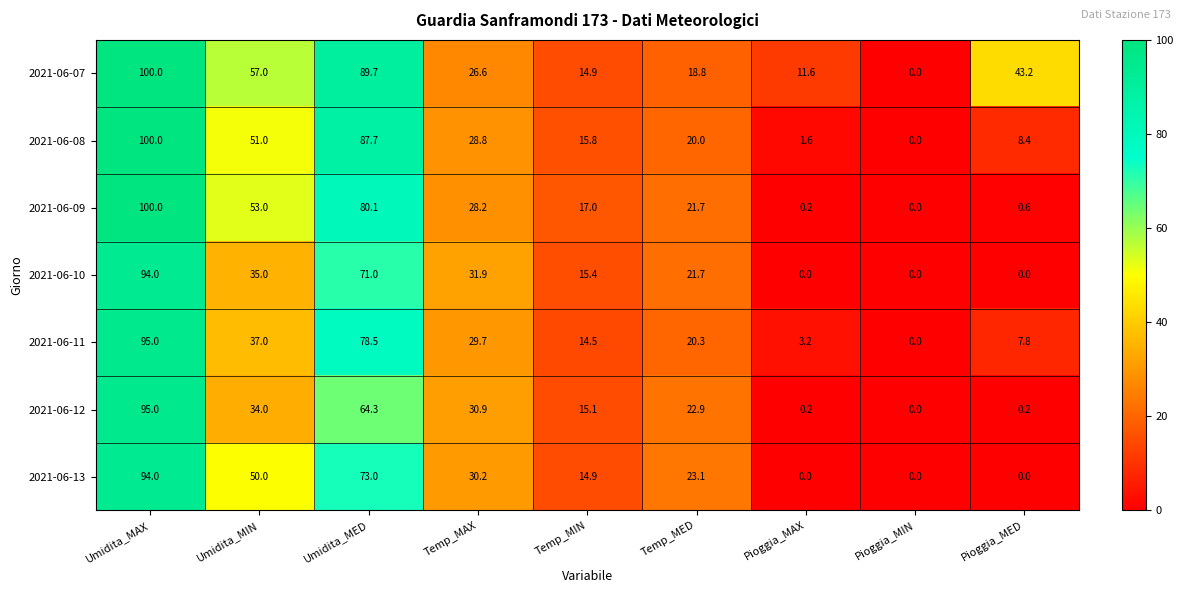

What is the sum of all 2021-06-11 values?

286.0